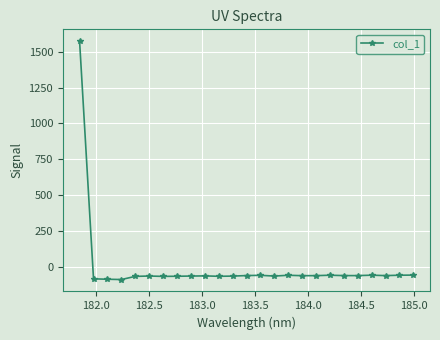

What is the greatest value displayed?

1571.7